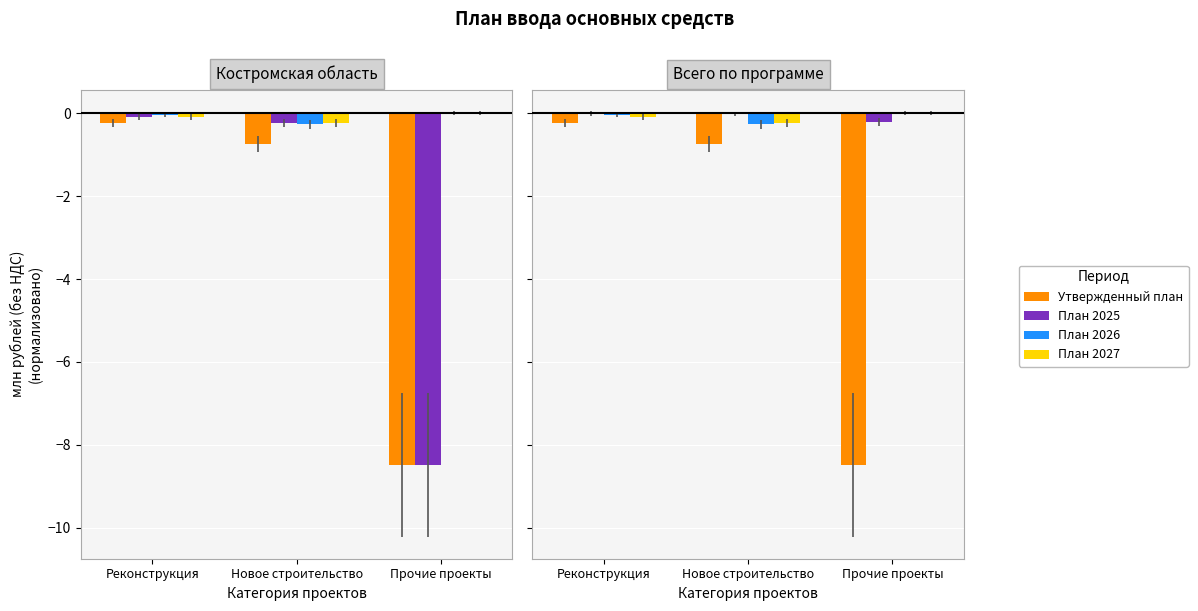

What is the sum of all План 2026 values?

-0.3